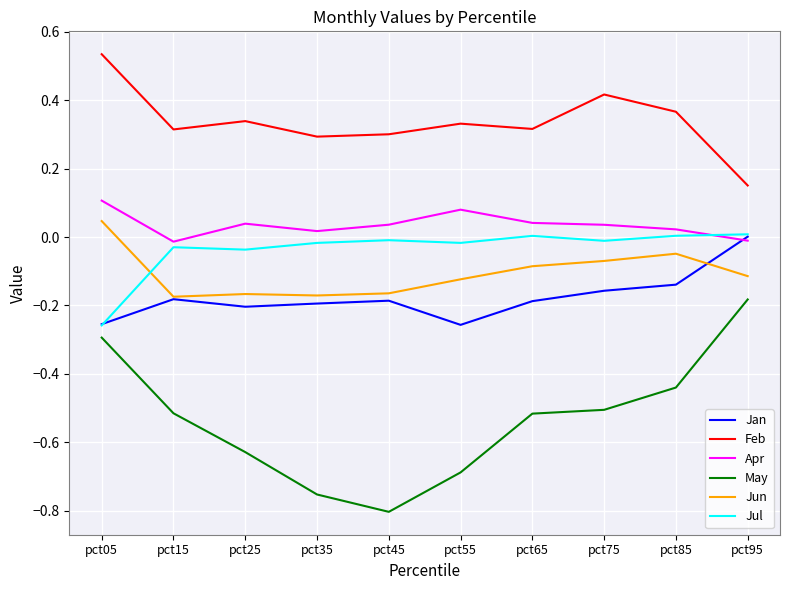

Which series has the widest spread of values?

May